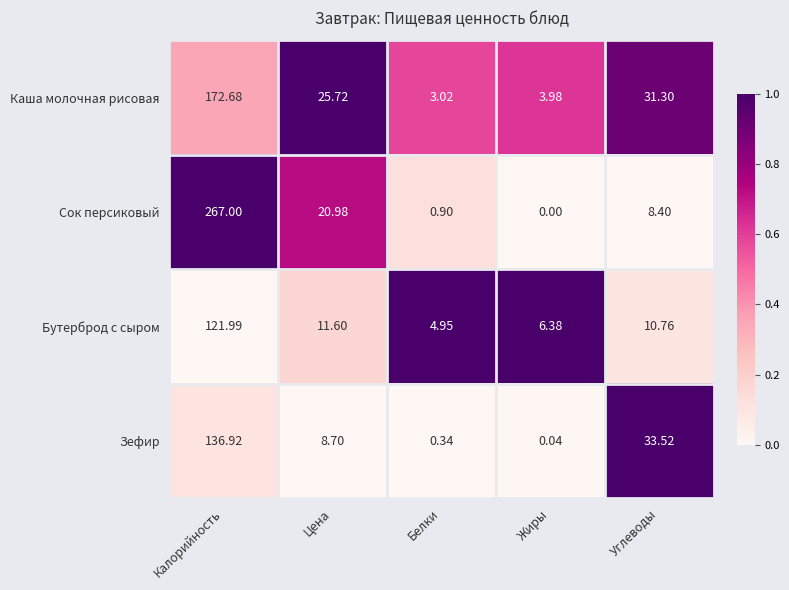

Is the value of Зефир at Белки greater than the value of Сок персиковый at Углеводы?

No